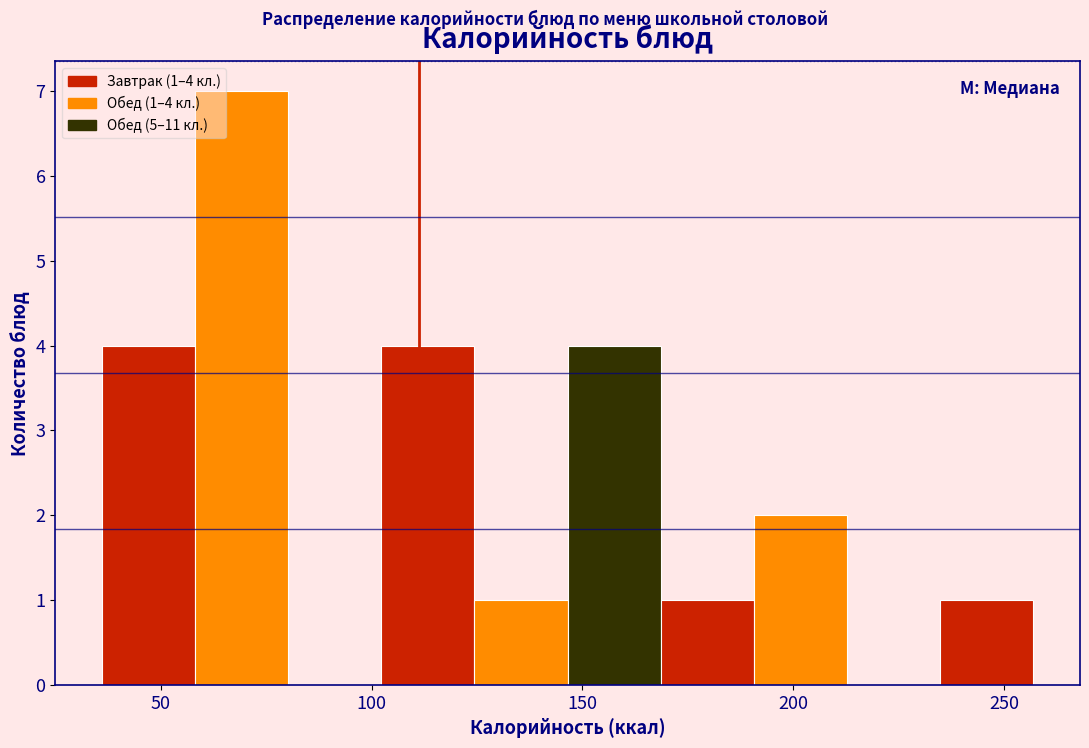

Which range on the x-axis has the tallest bar?

60 to 80